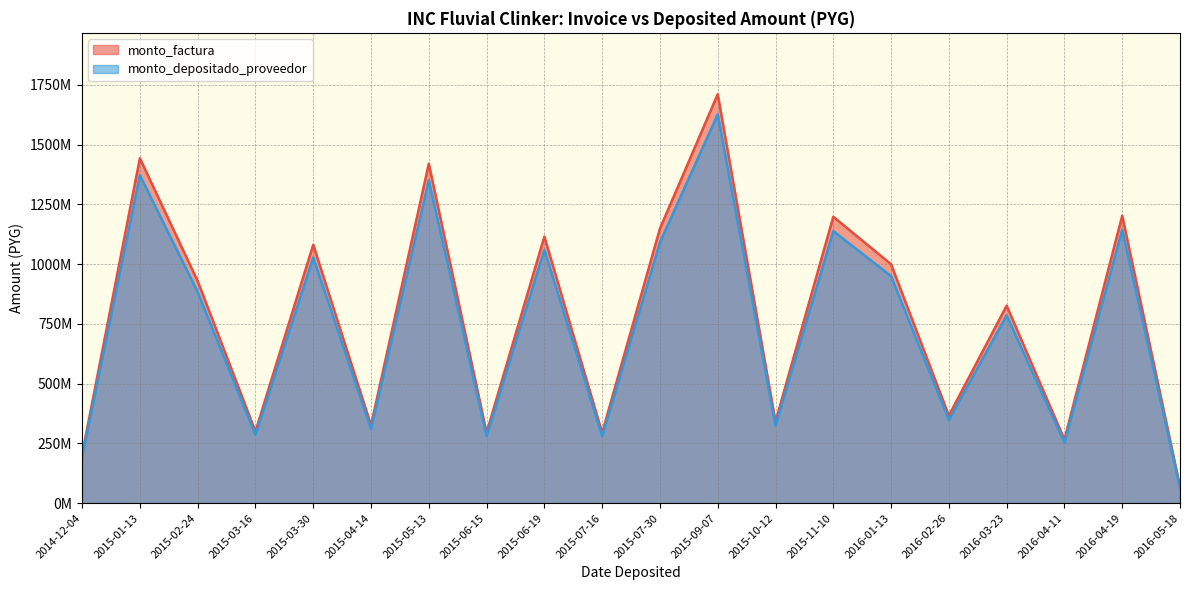

True or false: monto_depositado_proveedor has a value of 360373182 at 2016-03-23.

False